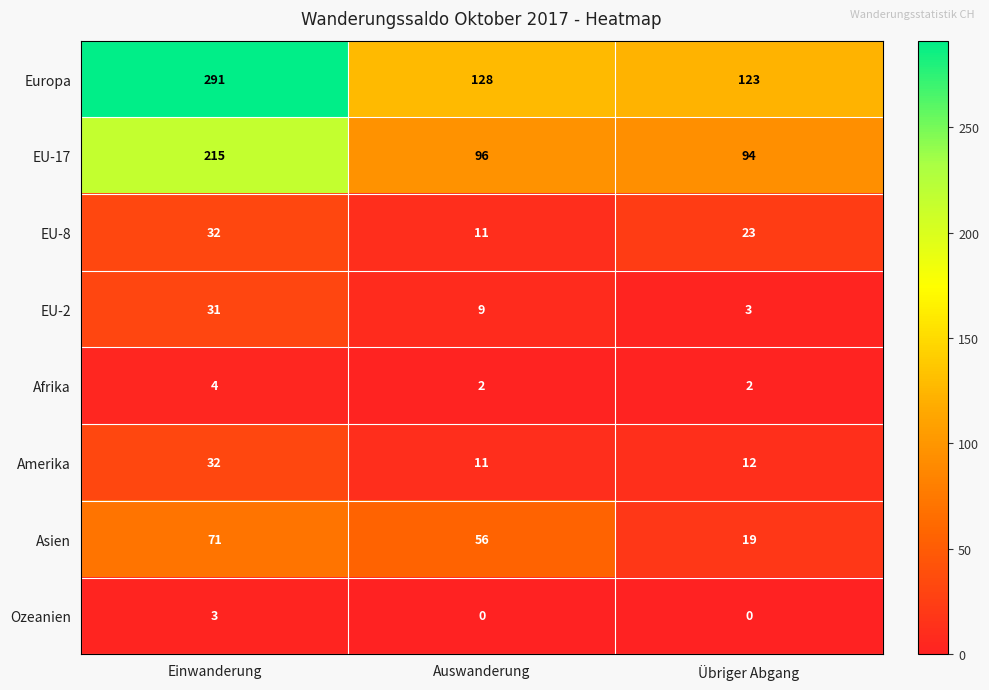

At how many categories does at least one series exceed 12?

3